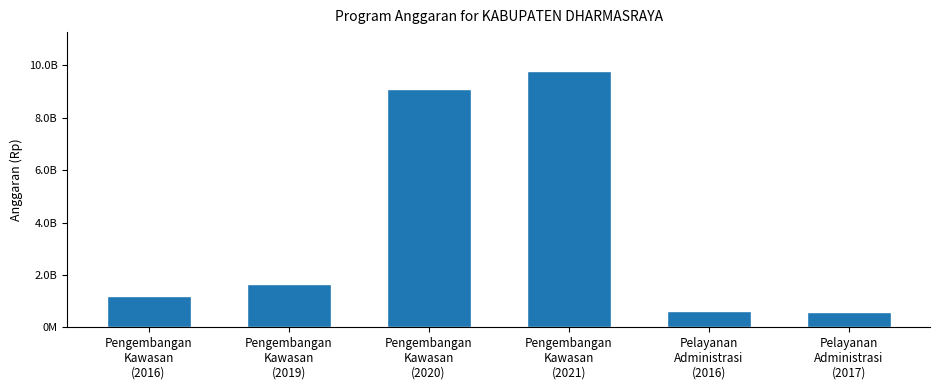

At which label is the value closest to 5195929780?

Pengembangan
Kawasan
(2019)